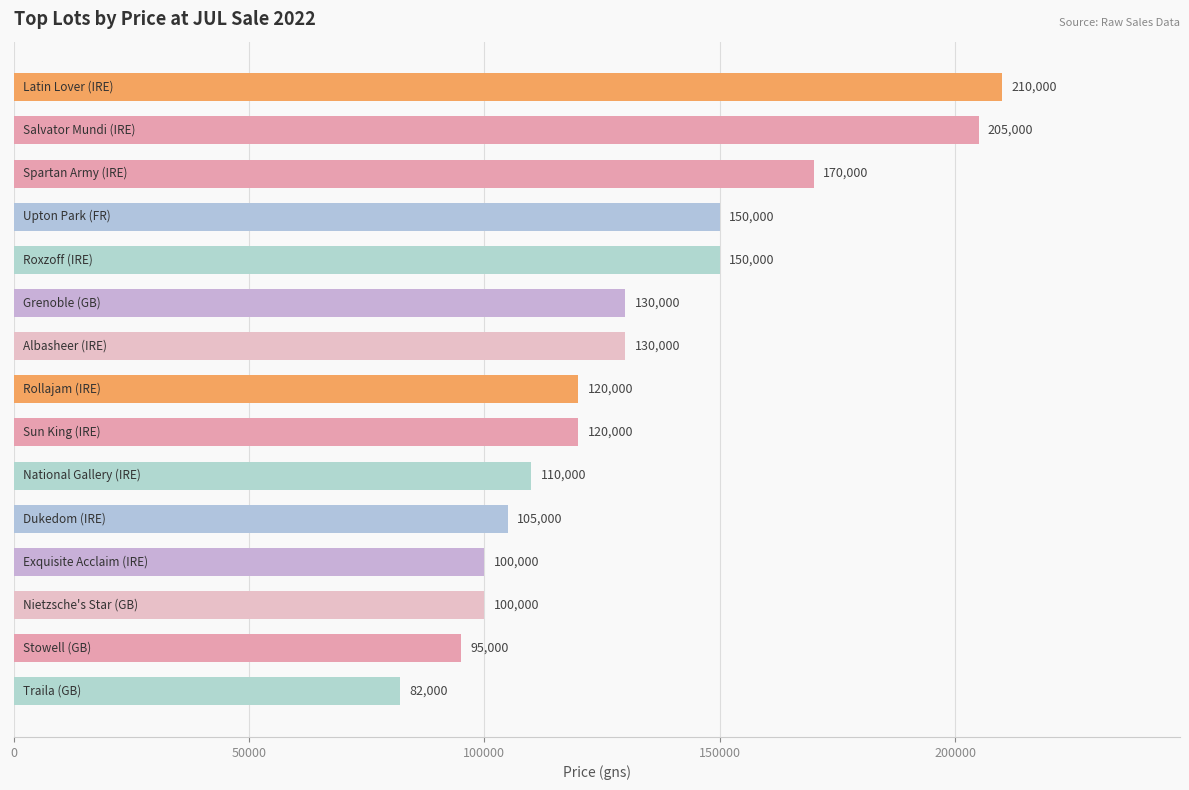

What is the difference between the second highest and second lowest values?

110000